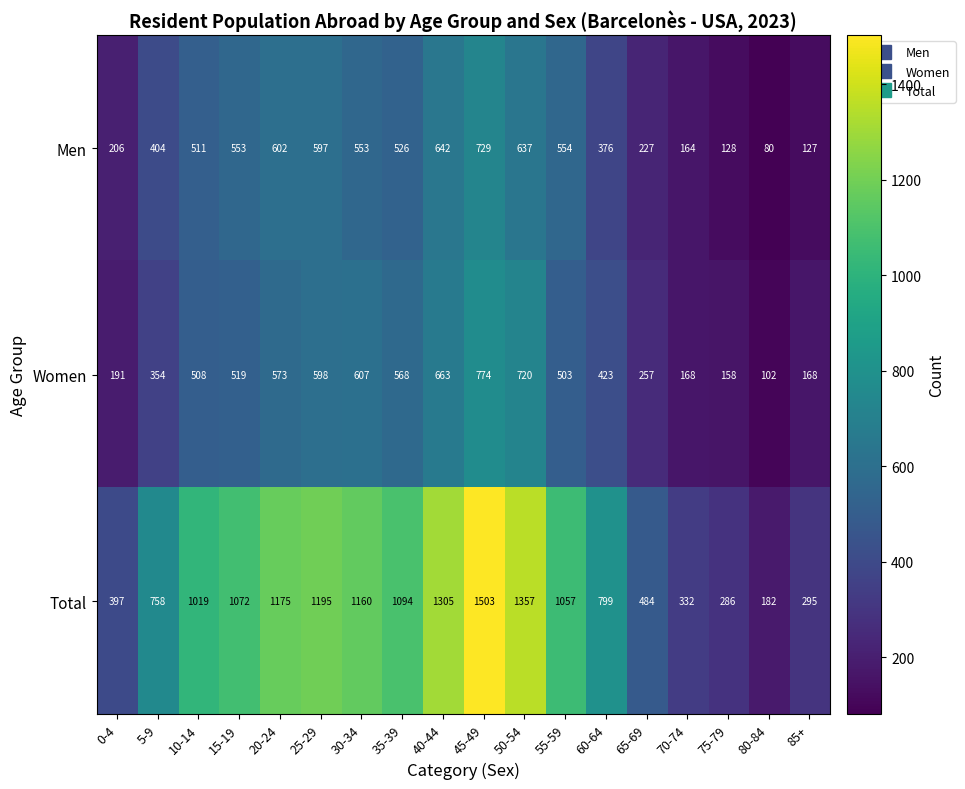

What is the total value across all series at 75-79?

572